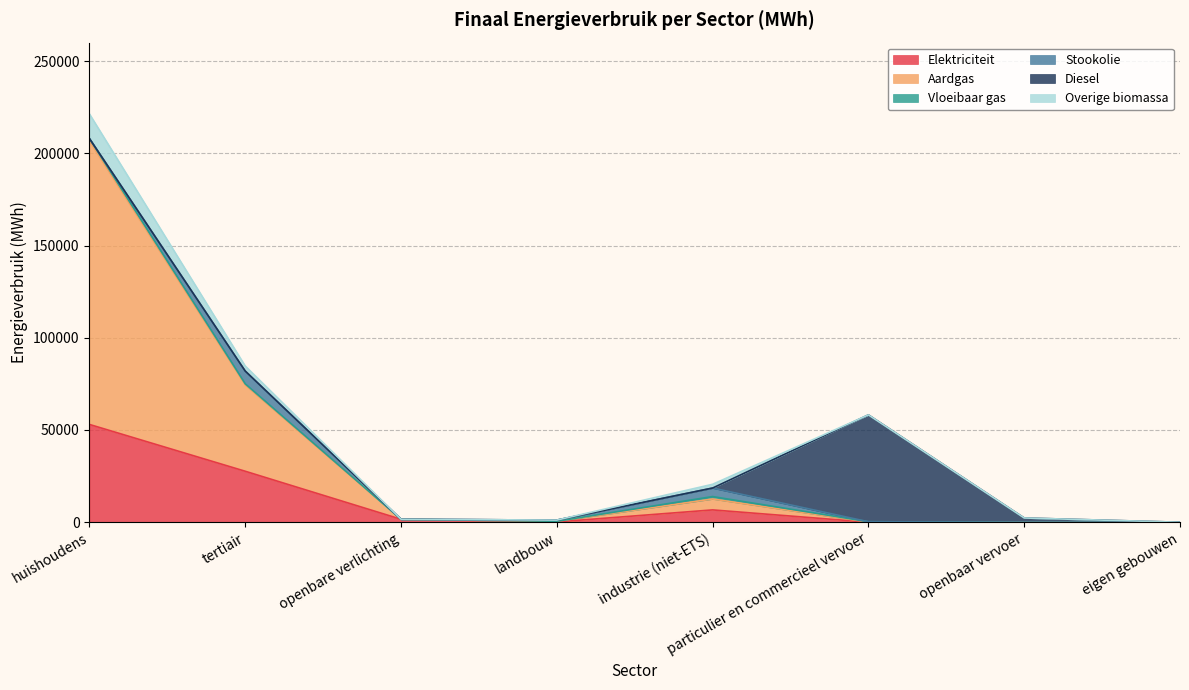

Does the chart display data point markers on the line(s)?

No